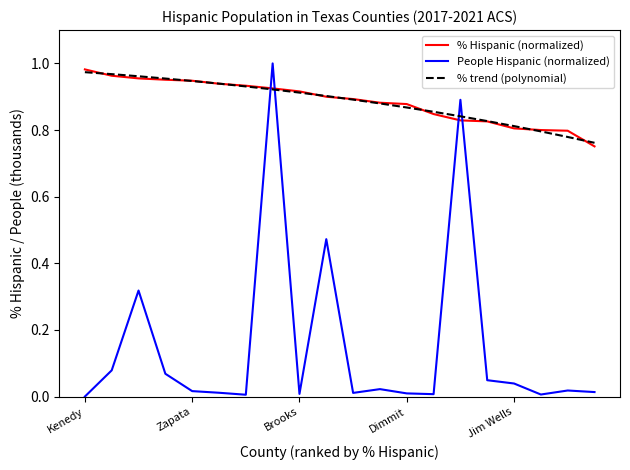

After their last crossing, which series has the higher values: % trend (polynomial) or People Hispanic (normalized)?

% trend (polynomial)